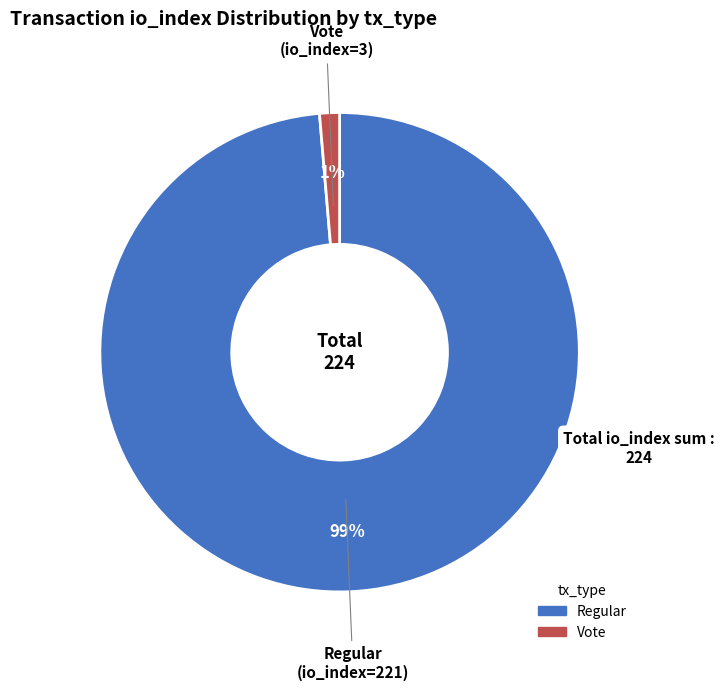

To the nearest percent, what is the average slice percentage?

50%